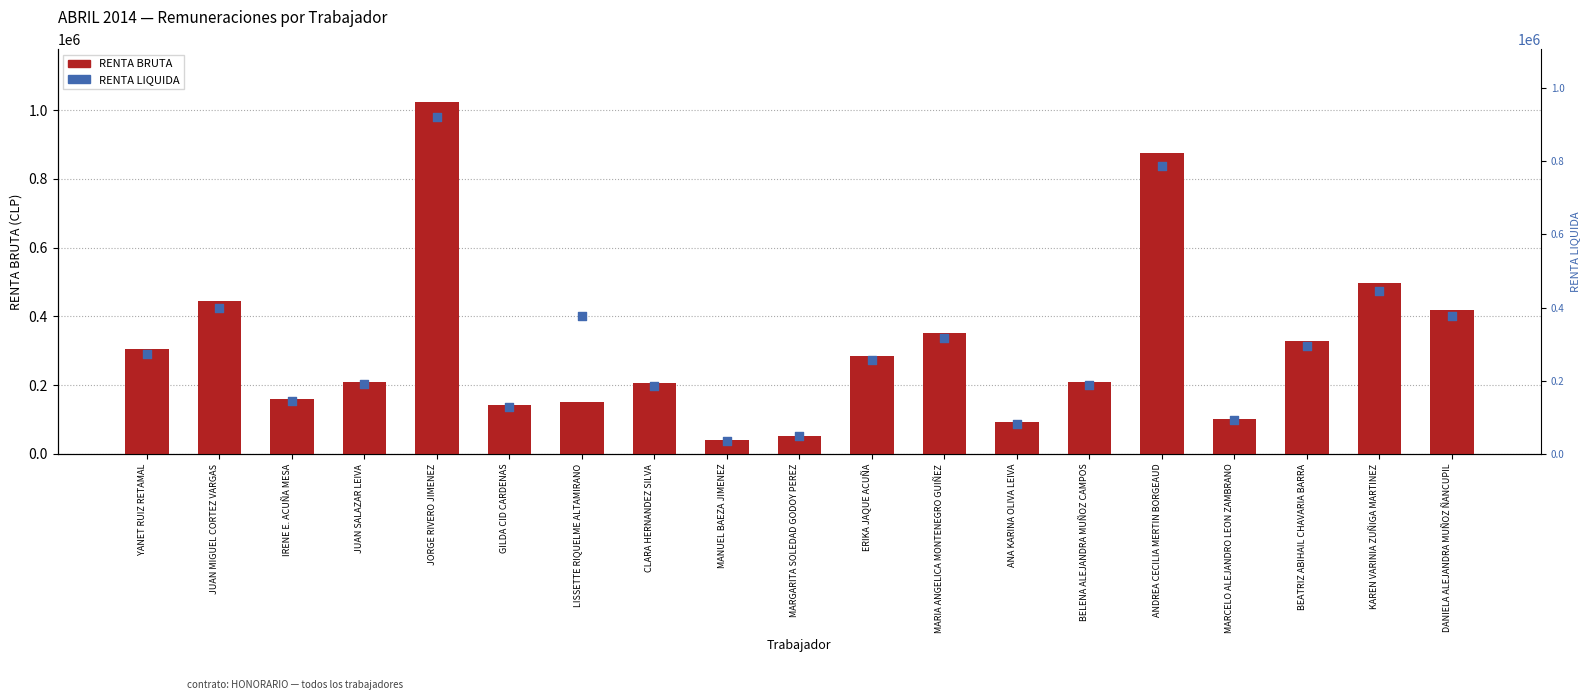

At how many categories does at least one series exceed 207557?

12